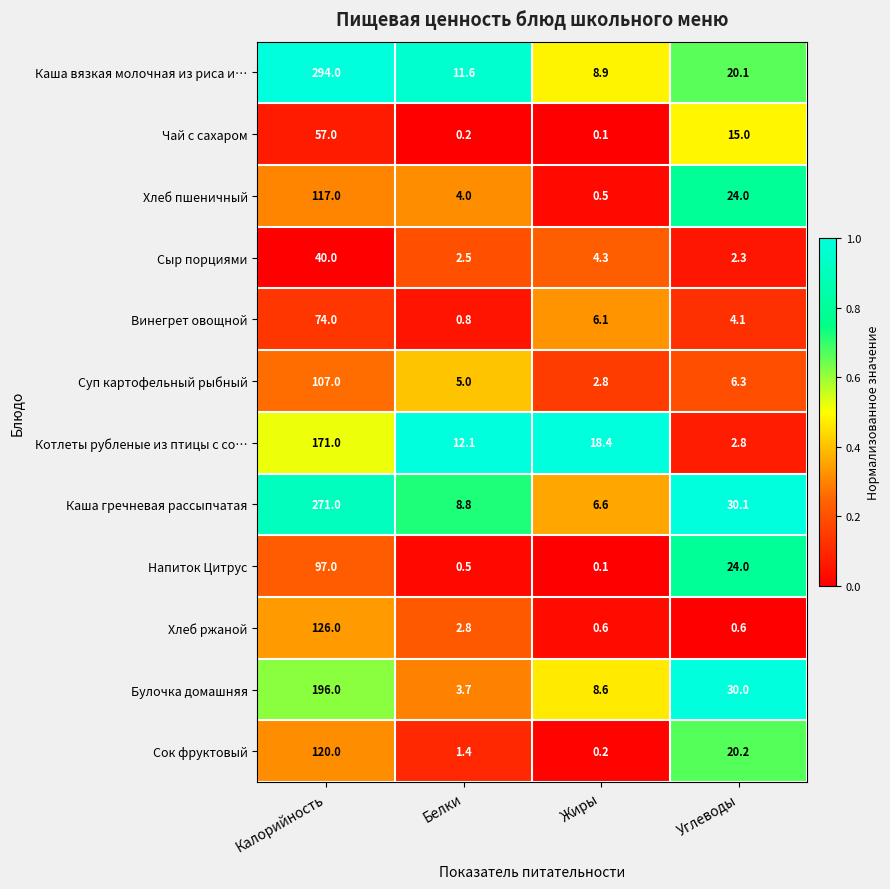

What is the maximum value shown in the chart?

294.0